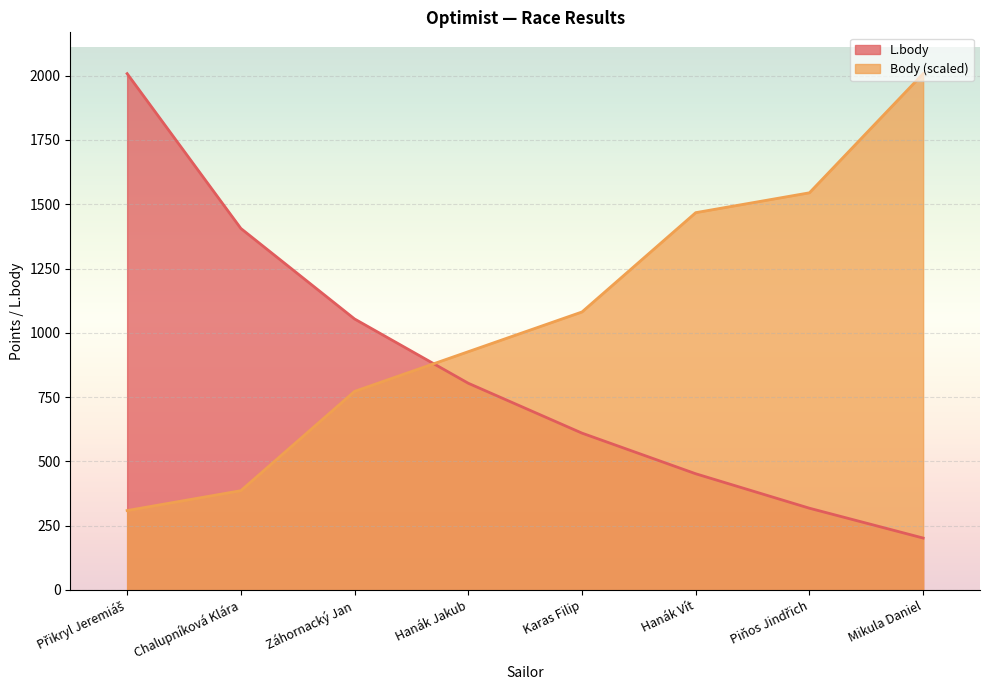

How many data points in Body are above 1081?

4